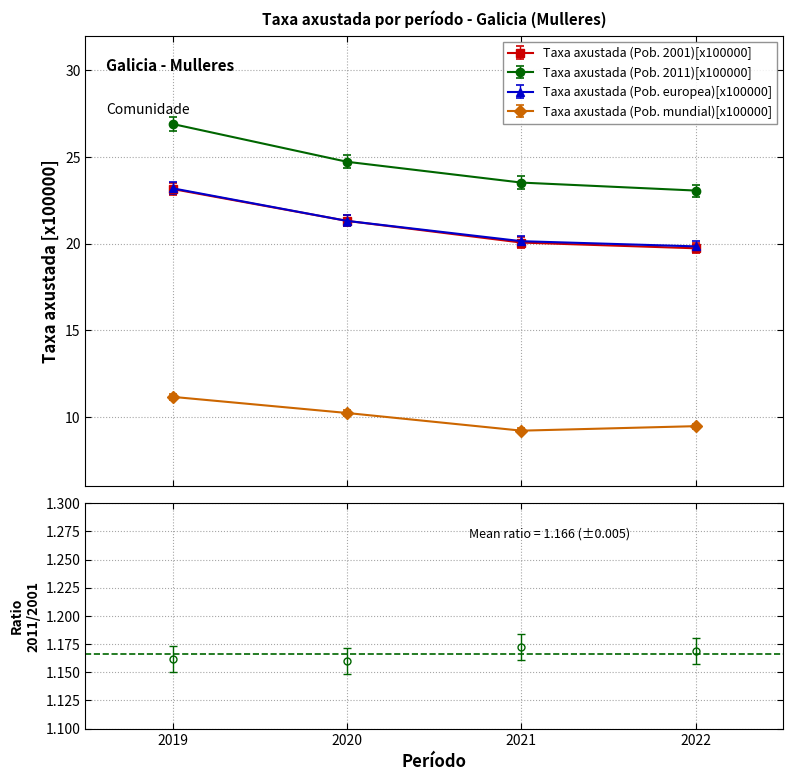

How many lines are shown in the chart?

4